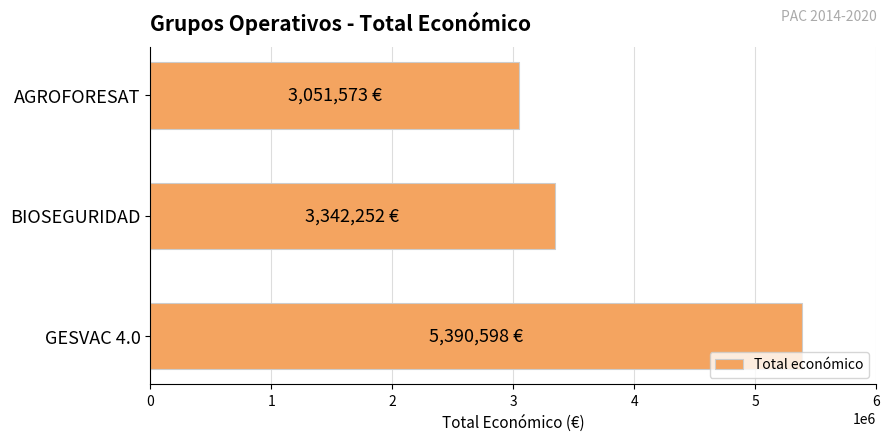

What is the average value?

3928141